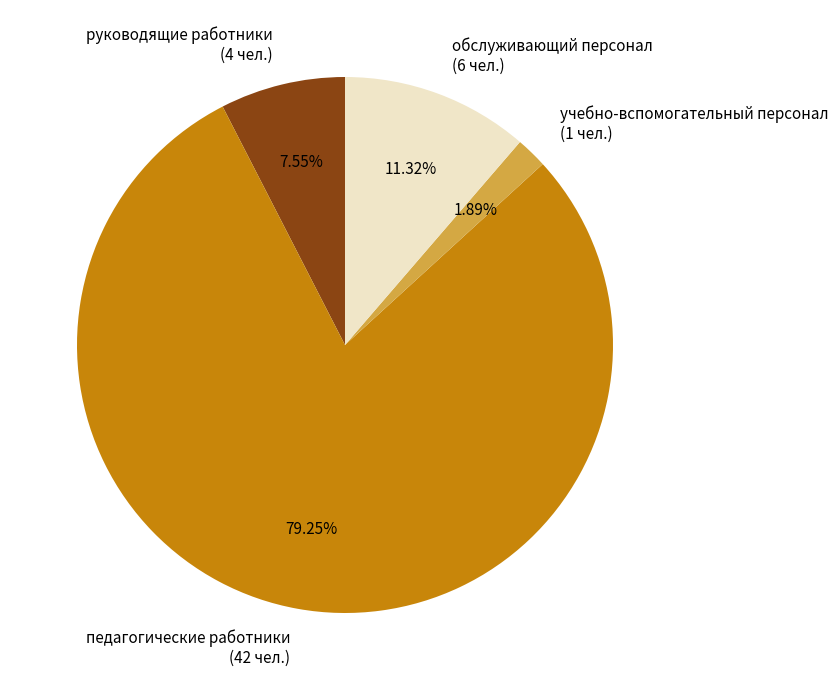

True or false: учебно-вспомогательный персонал accounts for 2% of the total.

True